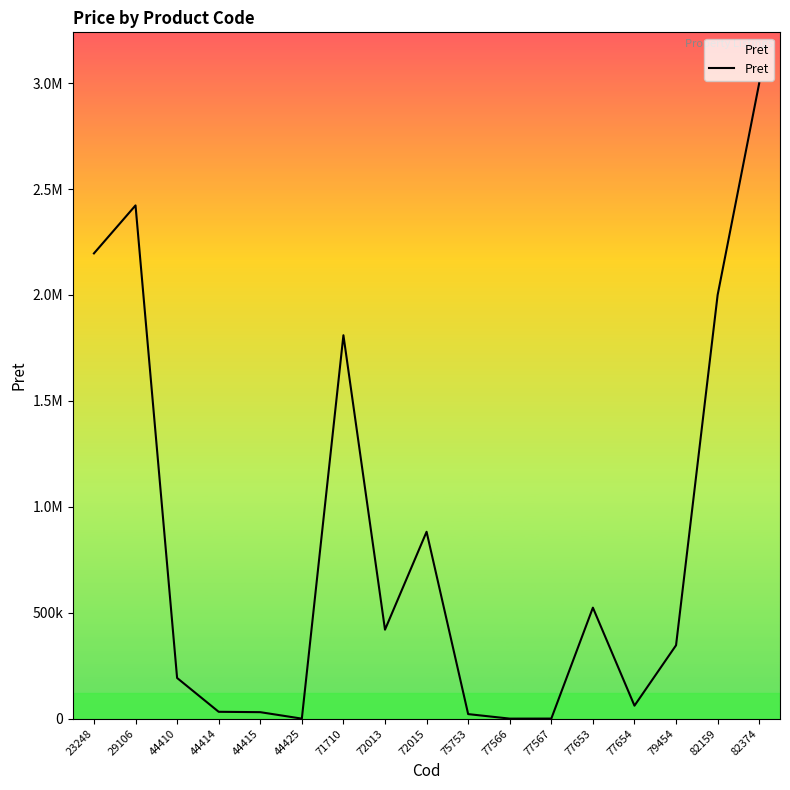

Is this an area chart (filled region under the line)?

Yes